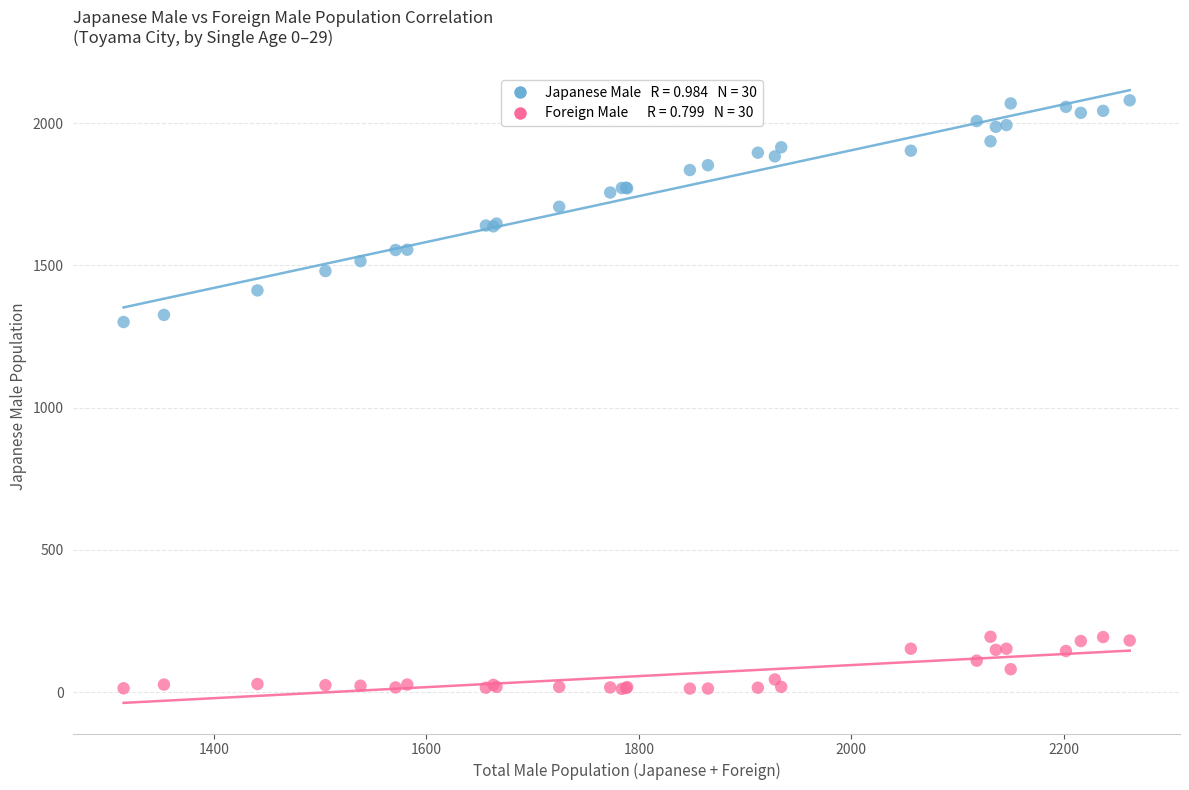

Across all series, what Y value is closest to 1046?

1301